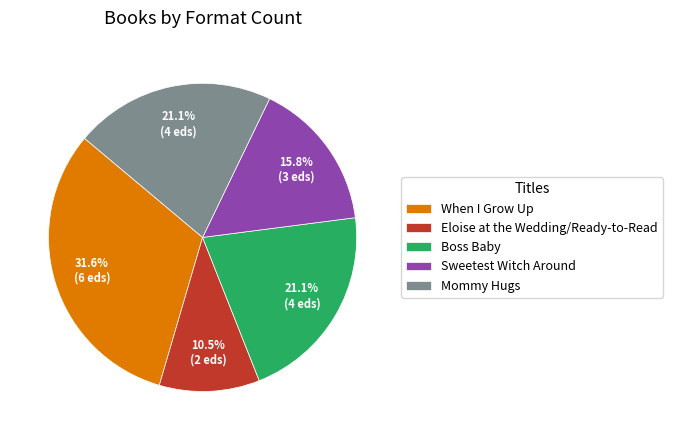

Does Eloise at the Wedding/Ready-to-Read represent more than half of the total?

No